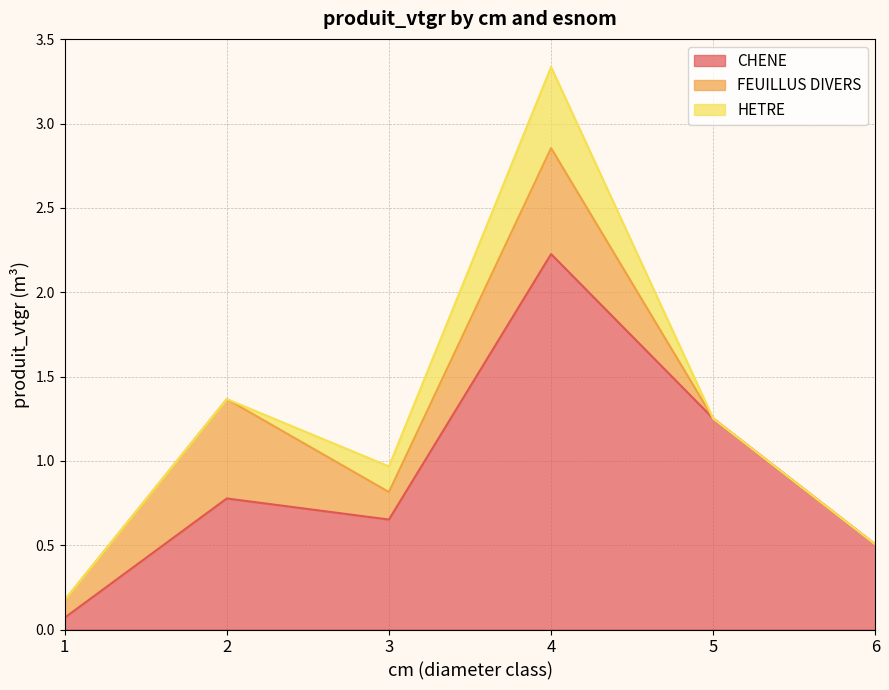

What value does the CHENE series have at 4?

2.2